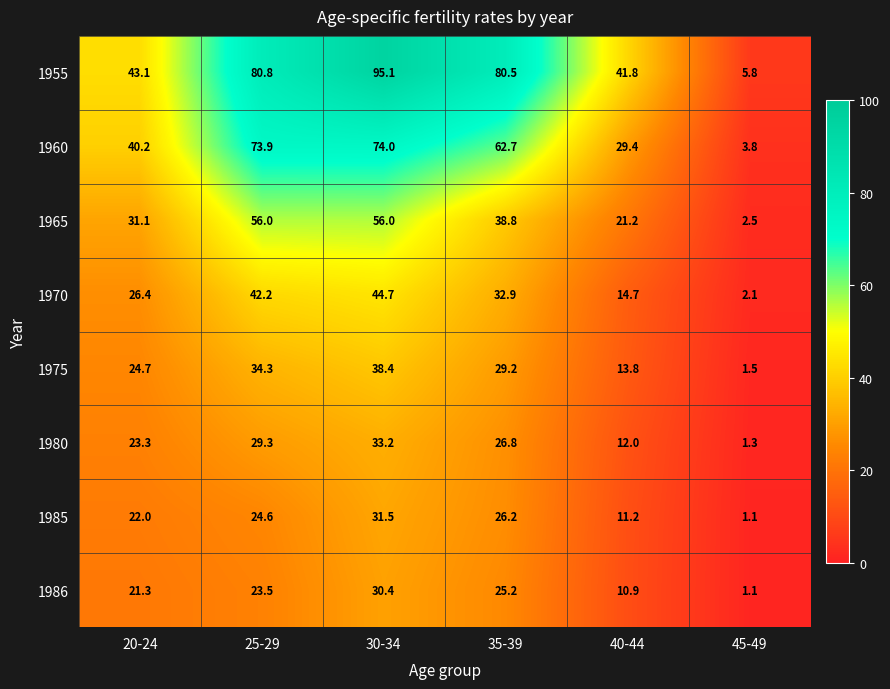

At which category is the sum across all series the highest?

30-34